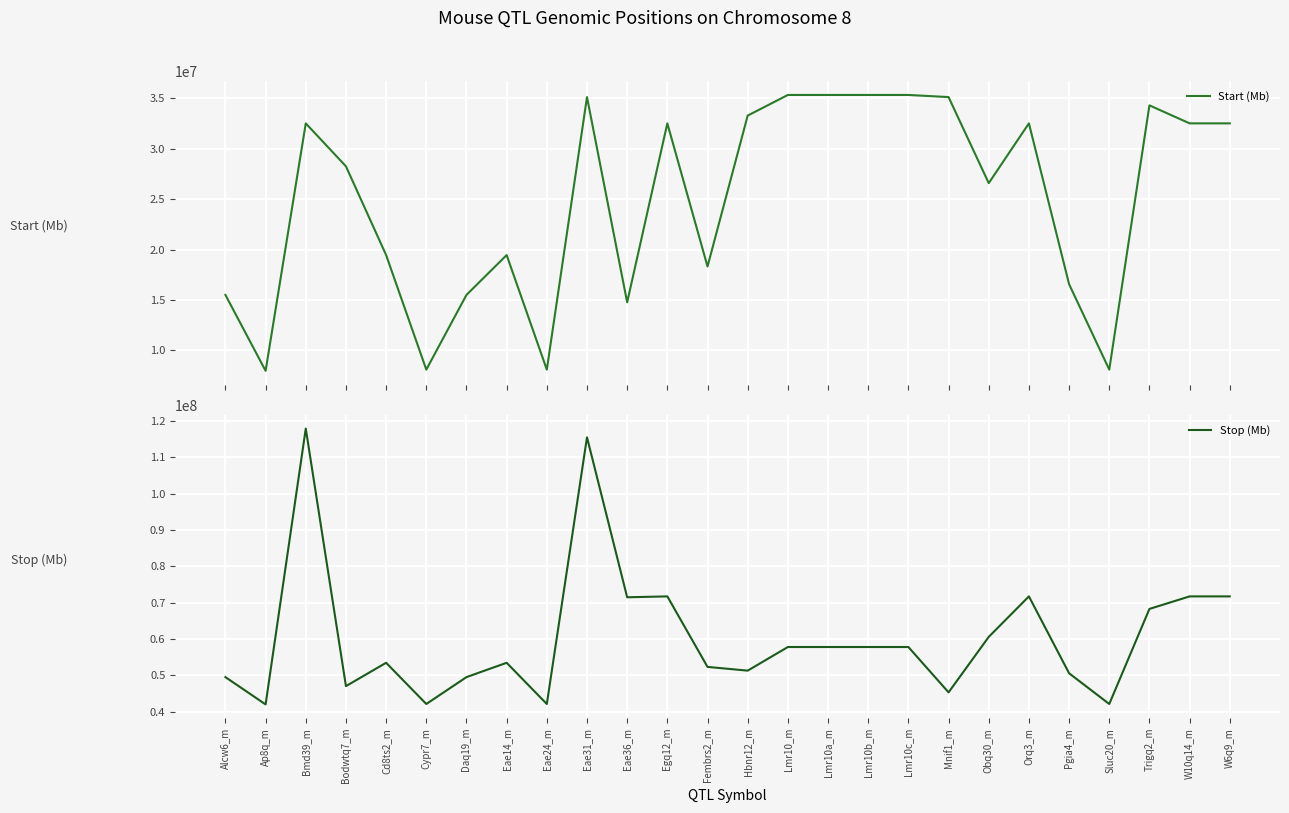

Between W6q9_m and Lmr10c_m, which is larger?

Lmr10c_m